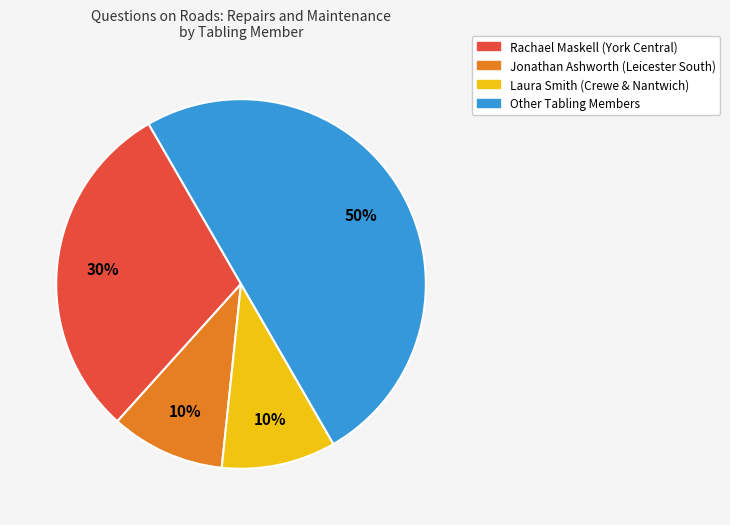

To the nearest percent, what is the difference between the largest and smallest slice percentages?

40%